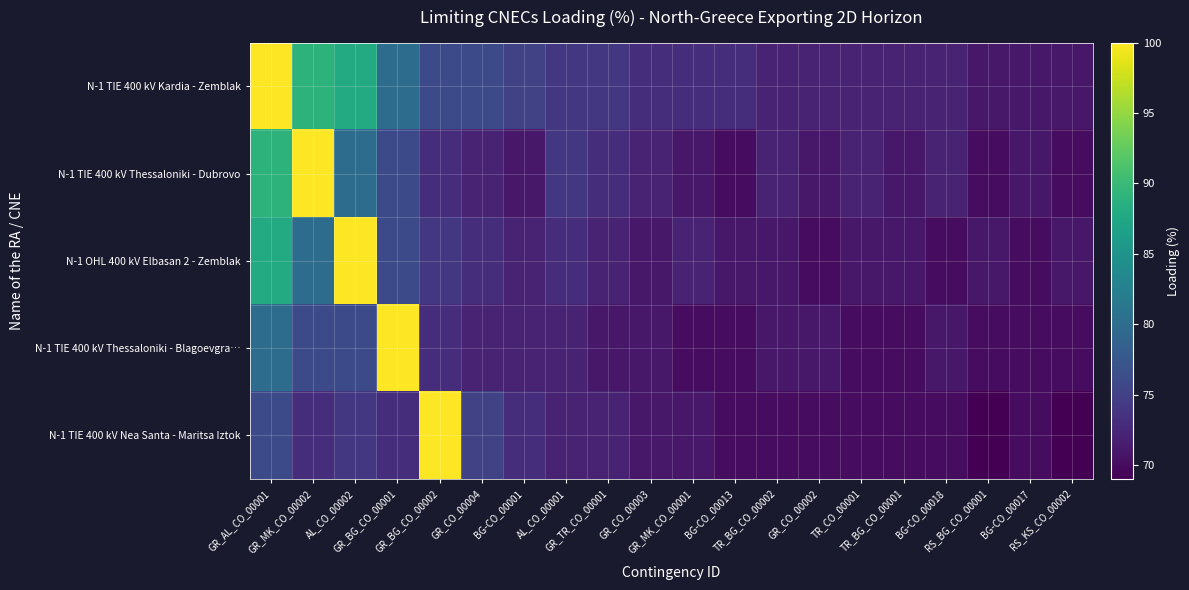

What is the spread (max minus min) of values at GR_BG_CO_00001?

27